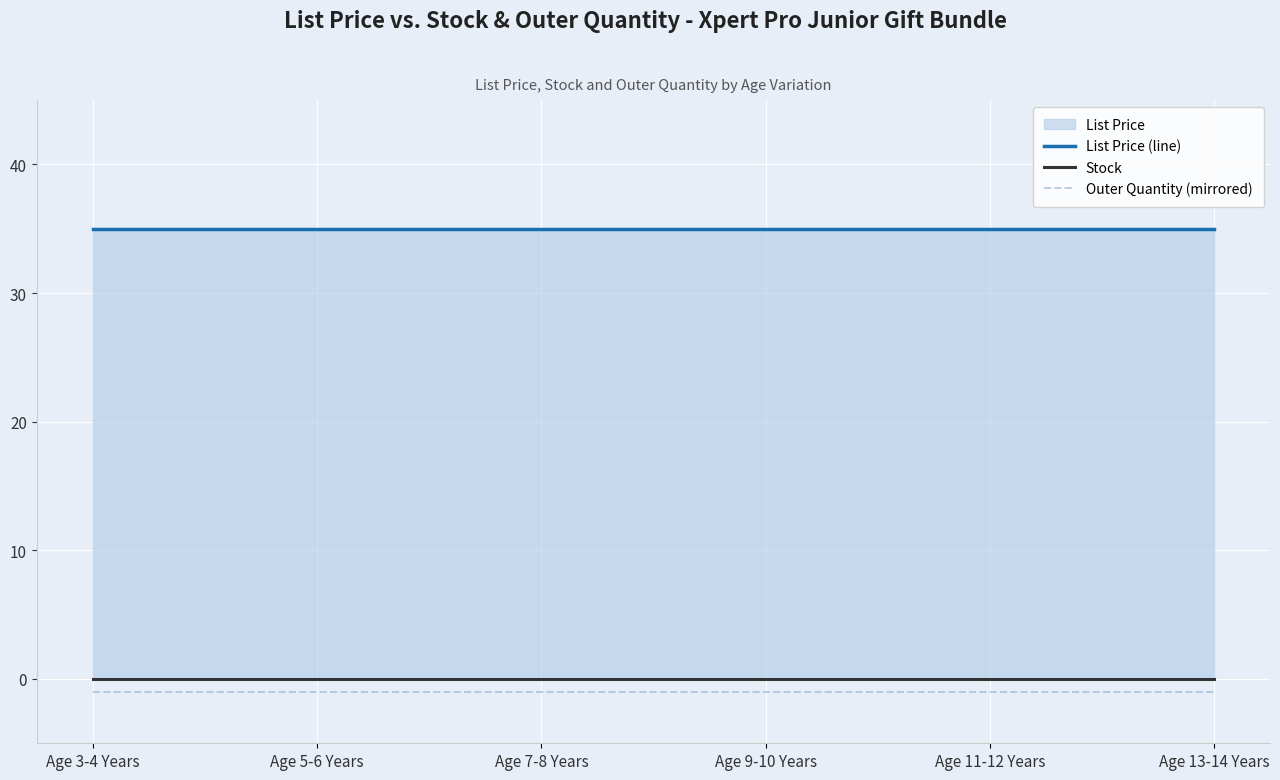

What is the smallest value displayed?

-1.0